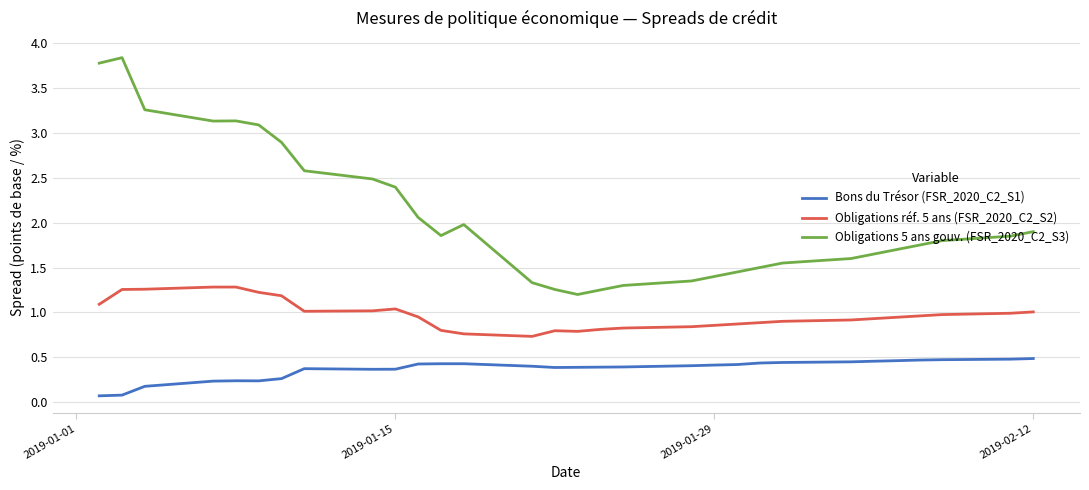

What is the maximum value for Obligations 5 ans gouv. (FSR_2020_C2_S3)?

3.8